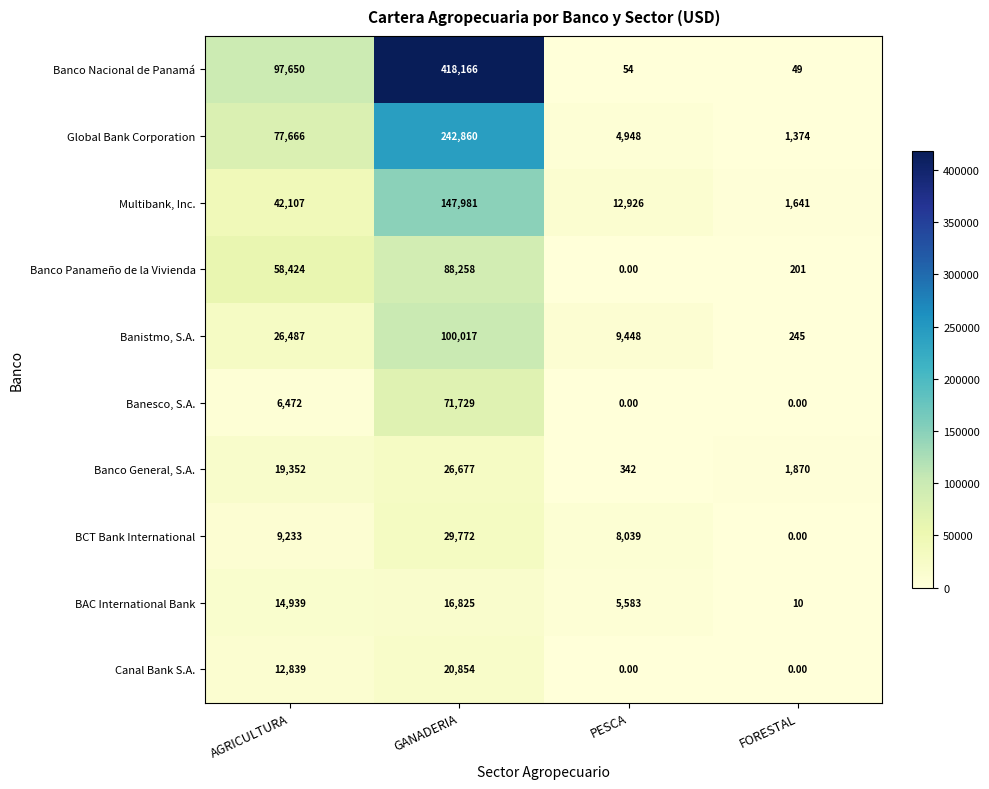

Between GANADERIA and FORESTAL, which series saw the biggest shift?

Banco Nacional de Panamá